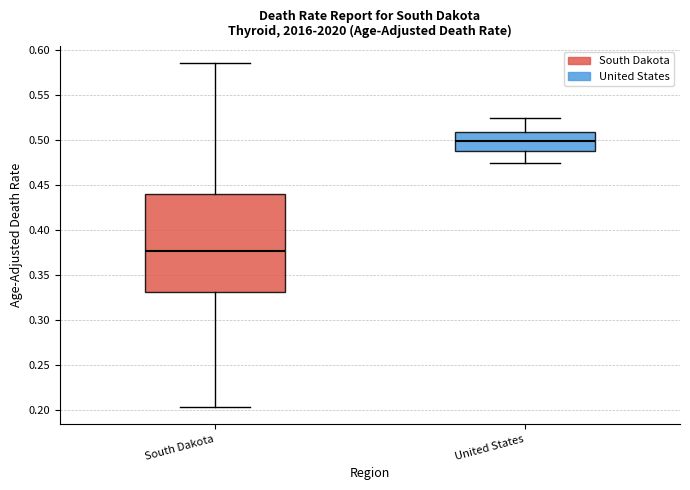

Which box's median line is the lowest?

South Dakota